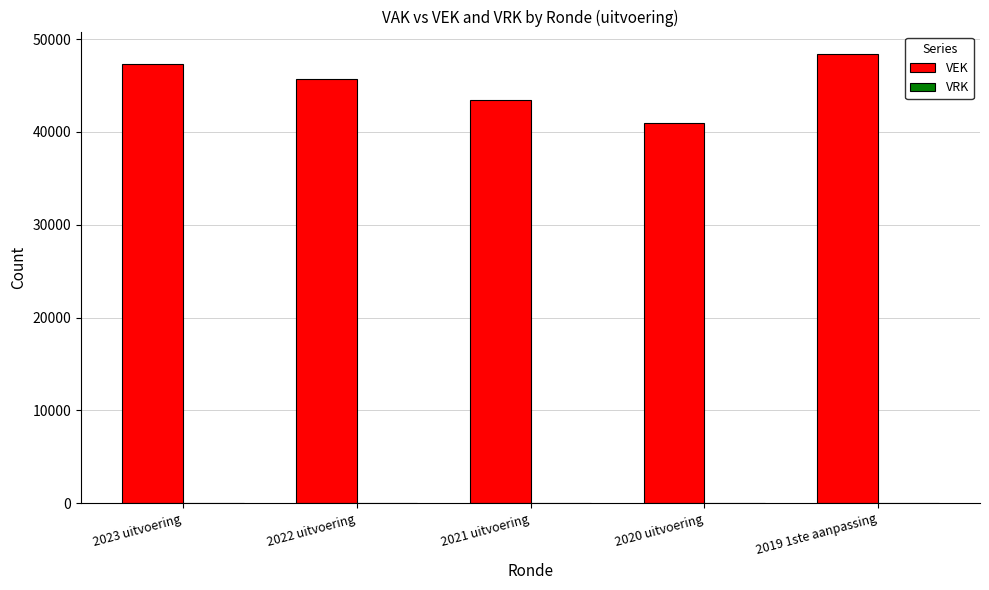

What position from the right is 2020 uitvoering?

2